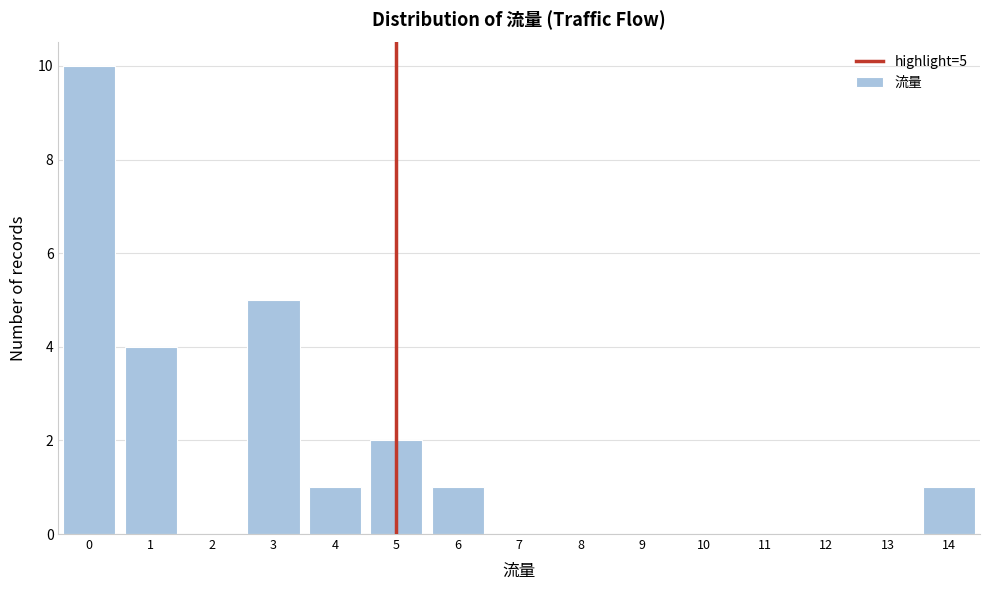

Over which range of the x-axis is the bar tallest?

-0.5 to 0.5